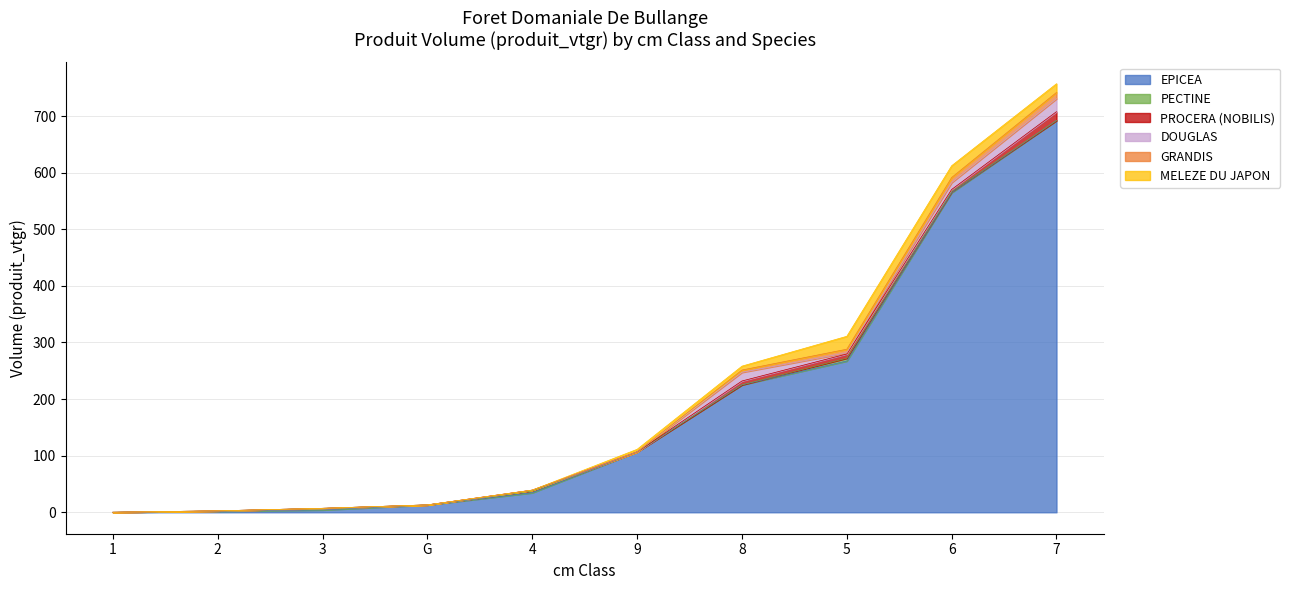

How many lines are shown in the chart?

6